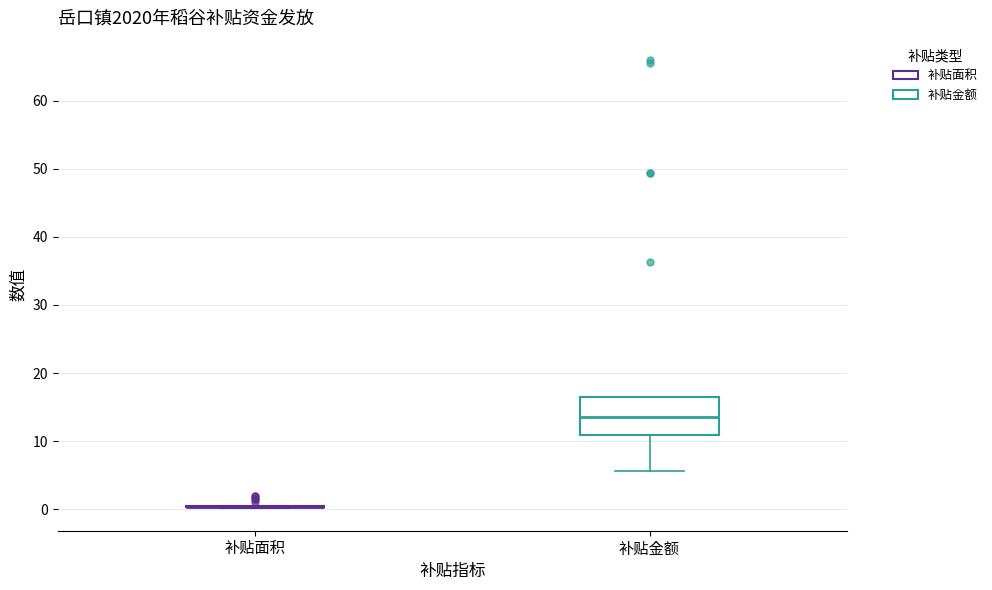

Reading left to right, read every box against the y-axis: the position of its median line, the range the box covers, and the ends of its whiskers. The values are not printed on the chart, so give them approximately, as read against the axis.

补贴面积: box collapsed to a line at 0, whiskers 0 to 1
补贴金额: median 14, box 11 to 16, whiskers 6 to 16